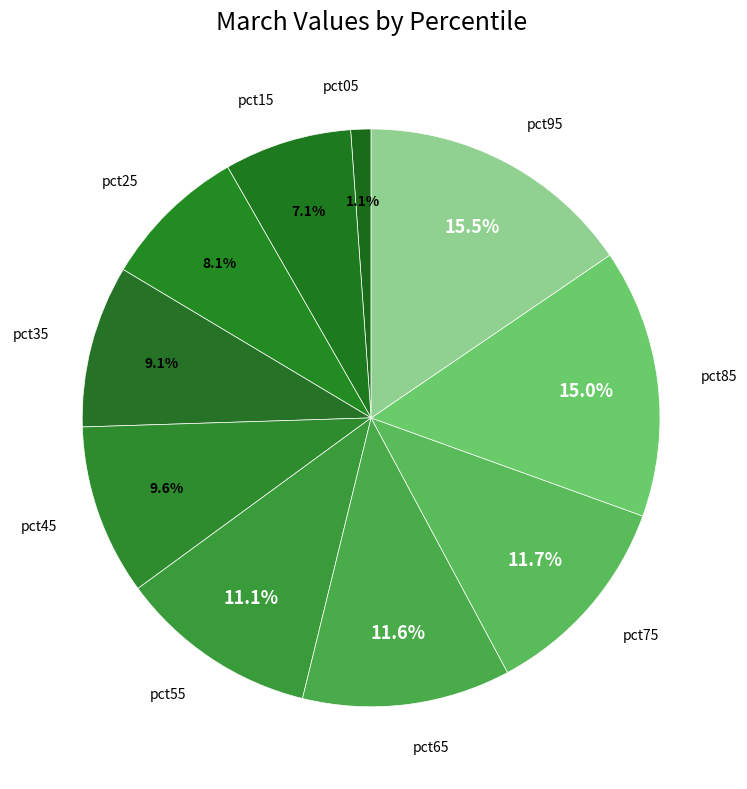

How many slices are in this pie chart?

10